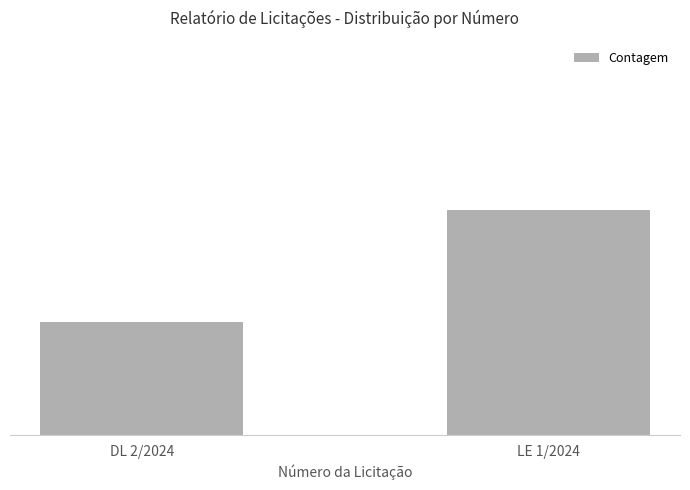

Does the chart contain any negative values?

No